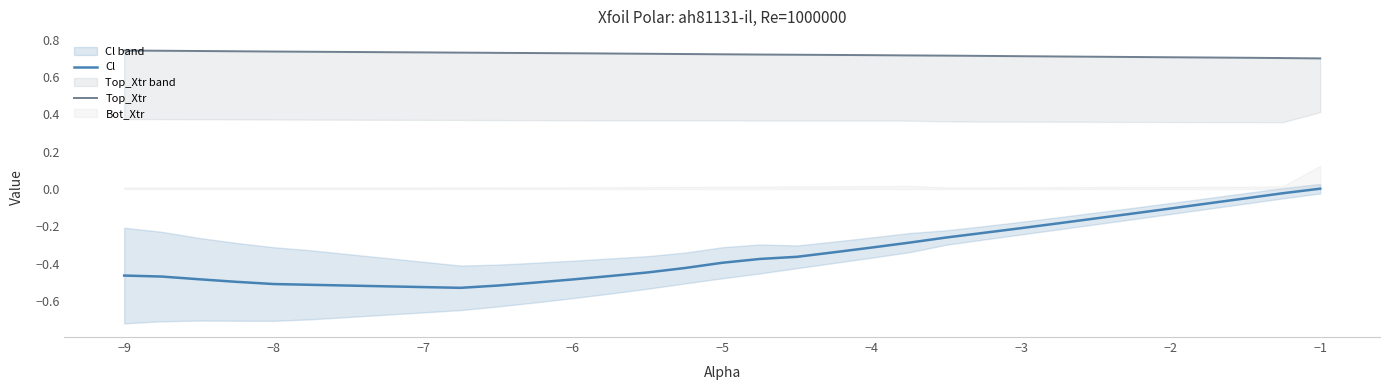

True or false: Cl has a value of -0.4 at −5.

True